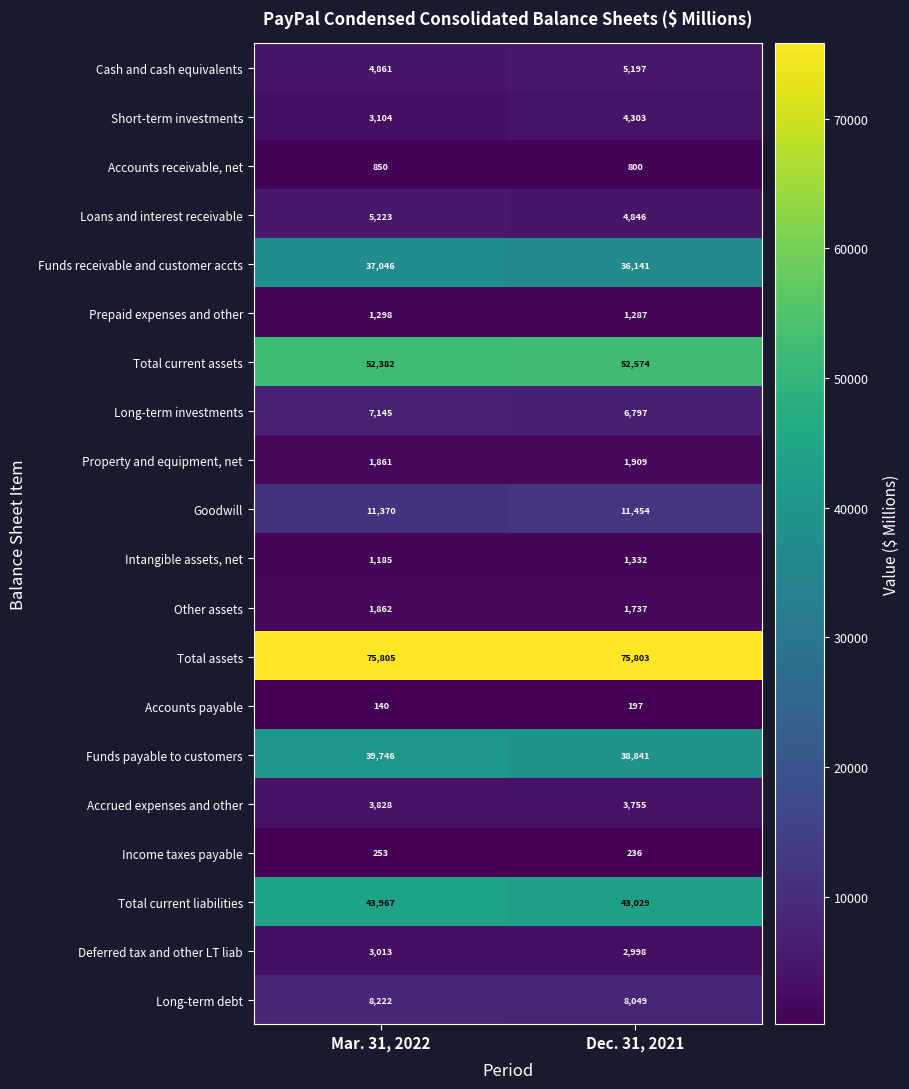

True or false: Funds payable to customers has a value of 38841 at Dec. 31, 2021.

True